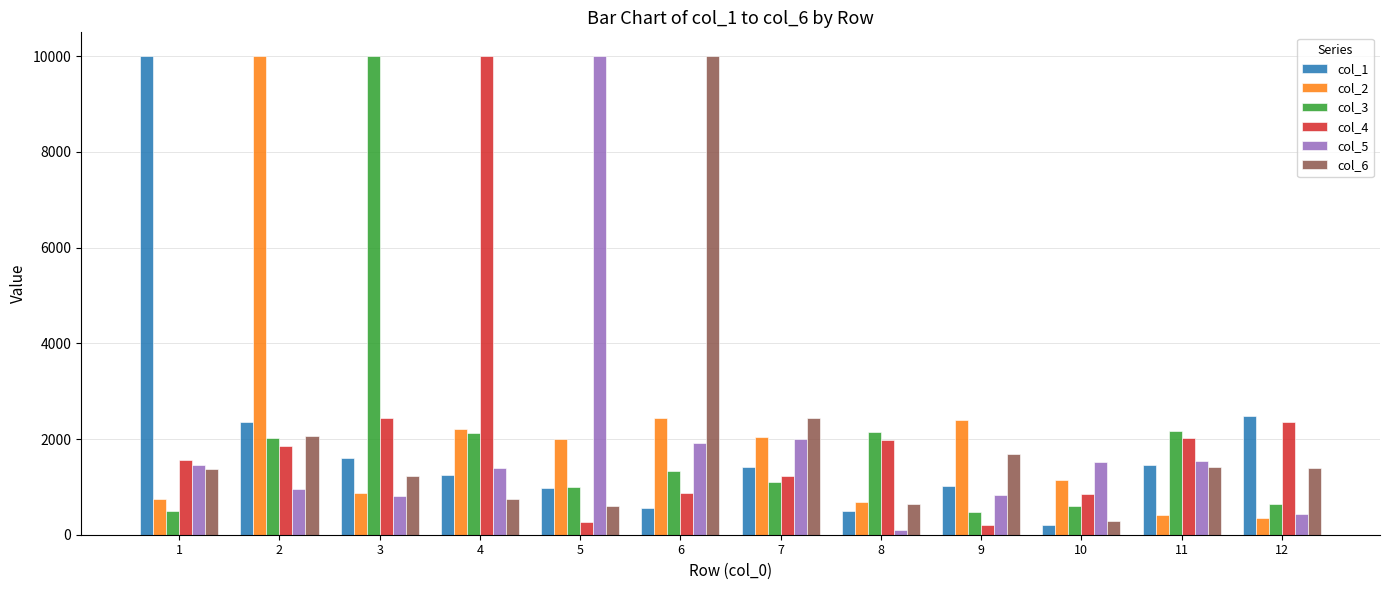

At how many categories does at least one series exceed 5325?

6